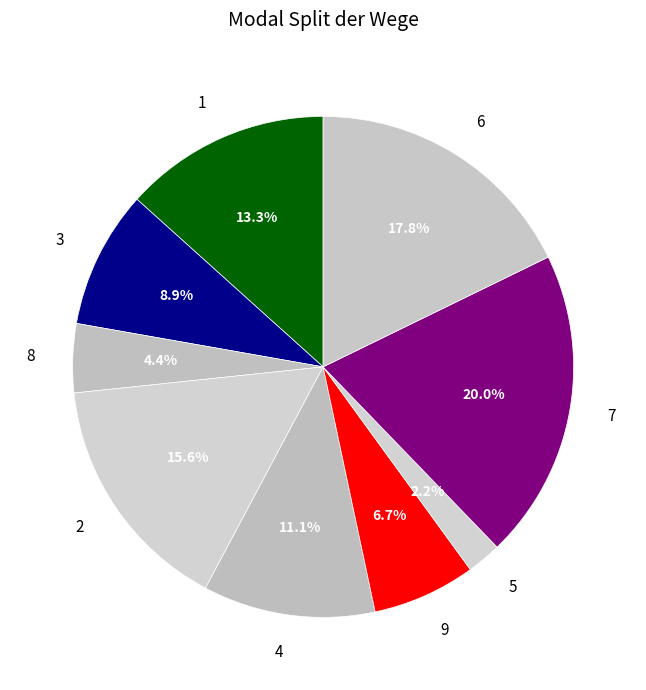

Count the number of slices in the pie.

9